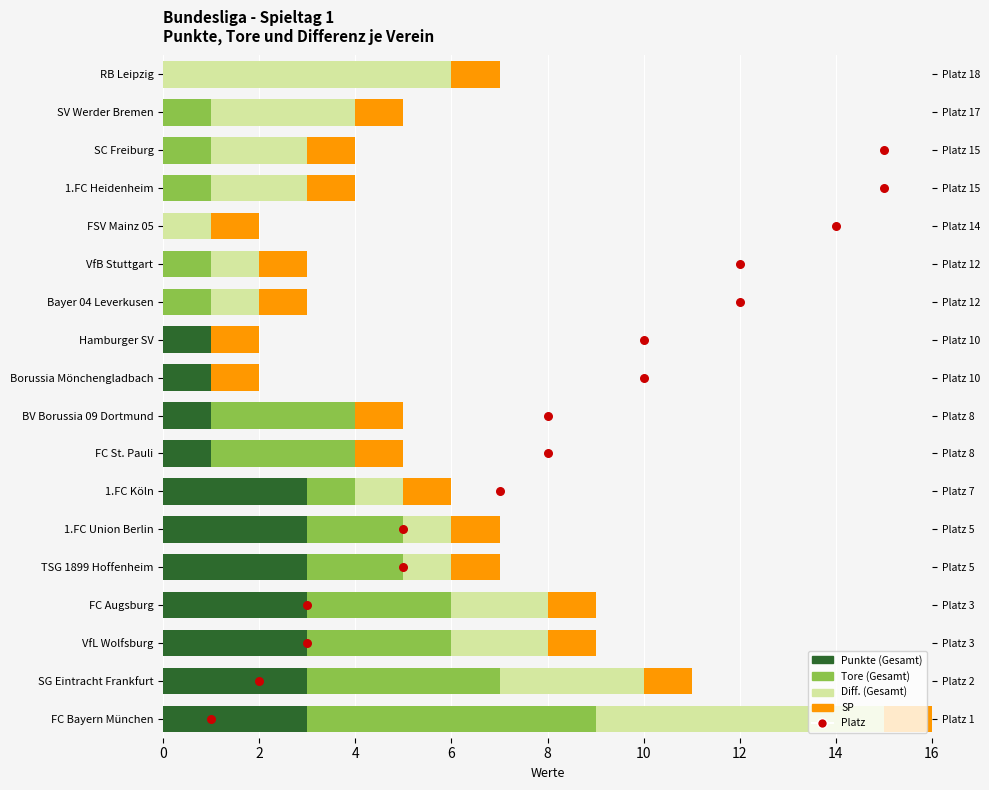

Which series reaches the maximum Y coordinate?

Platz